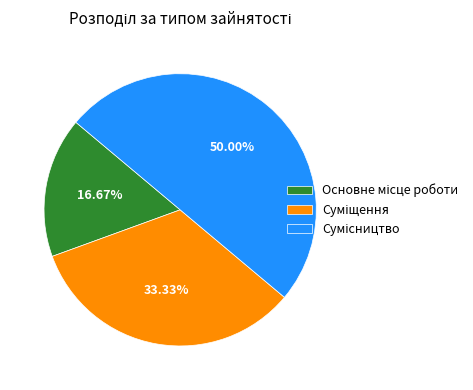

How many slices are in this pie chart?

3